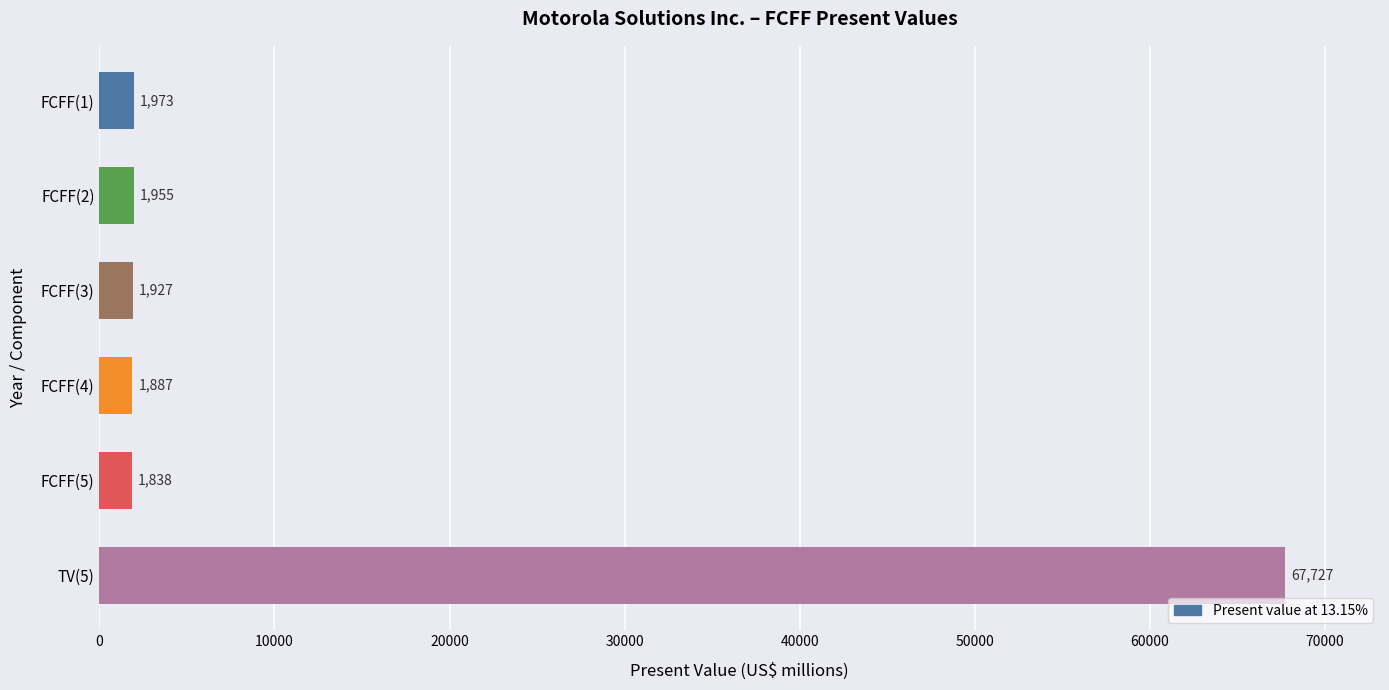

At which category does the chart reach its peak across all series?

TV(5)